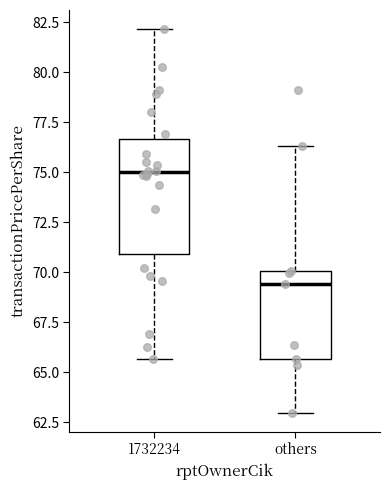

Where is the lower edge of the box for 1732234 on the y-axis? The values are not printed on the chart, so give them approximately, as read against the axis.

71.0